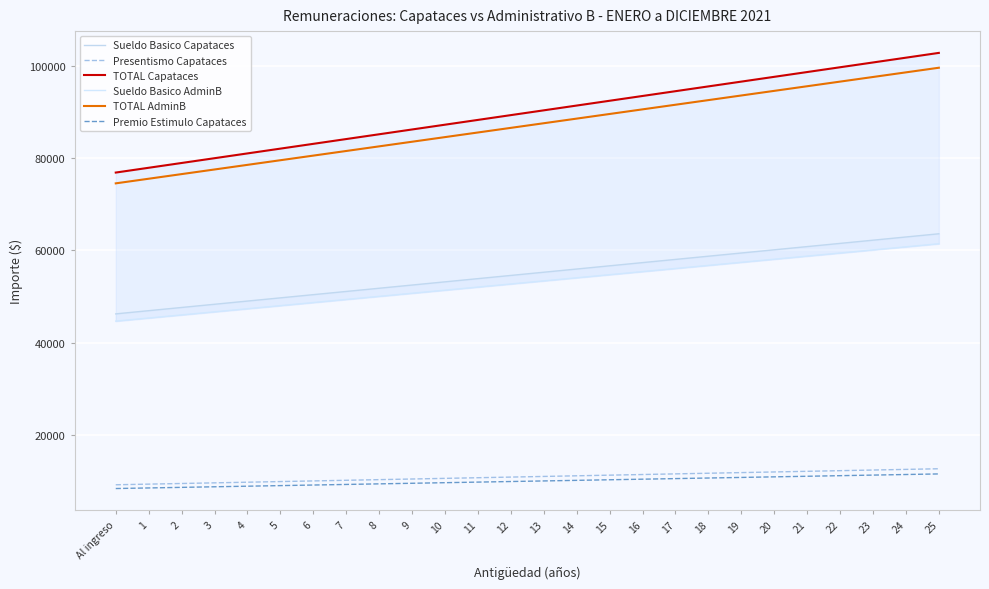

True or false: TOTAL Capataces has a value of 41663.7 at 18.

False